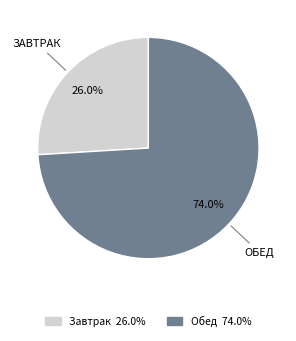

Which has a higher value, Обед or Завтрак?

Обед